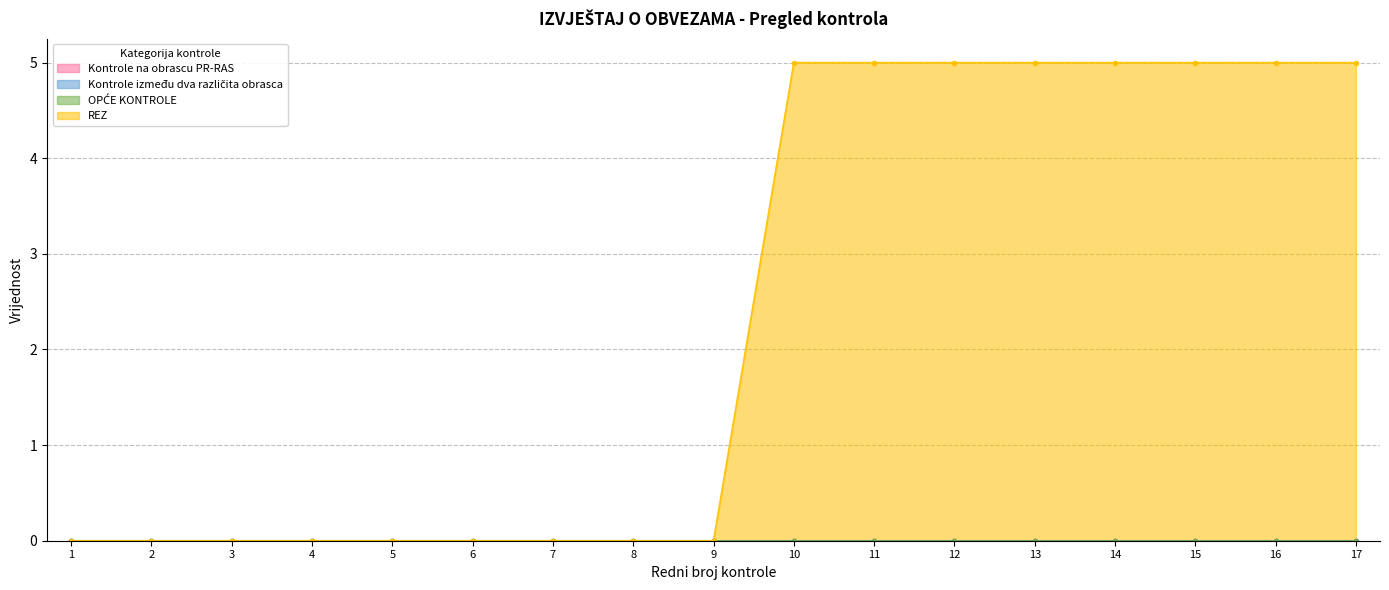

Is it true that Kontrole na obrascu PR-RAS equals 0 at 15?

True